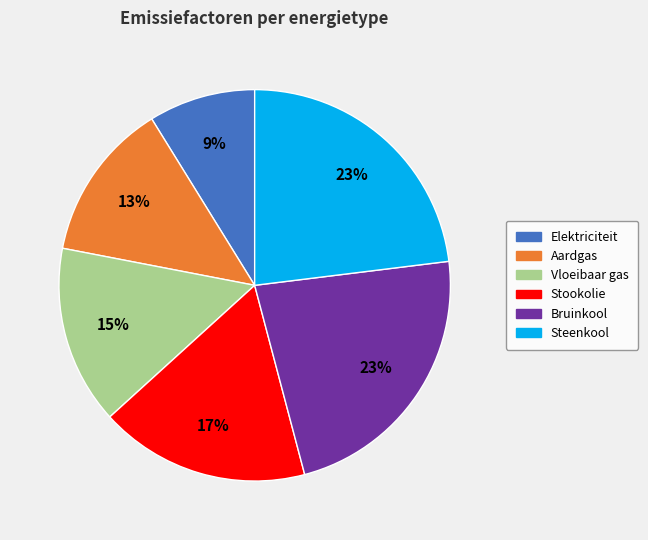

Does Elektriciteit represent more than half of the total?

No